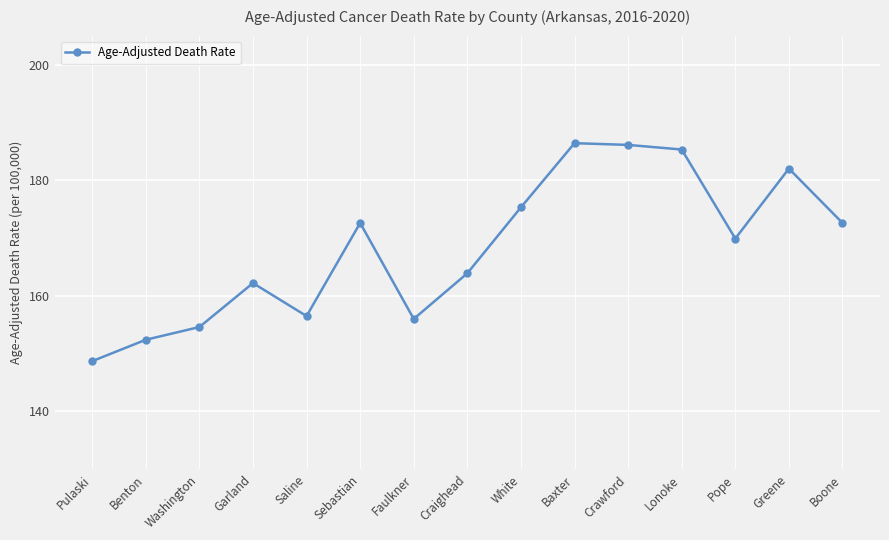

Does the chart display data point markers on the line(s)?

Yes